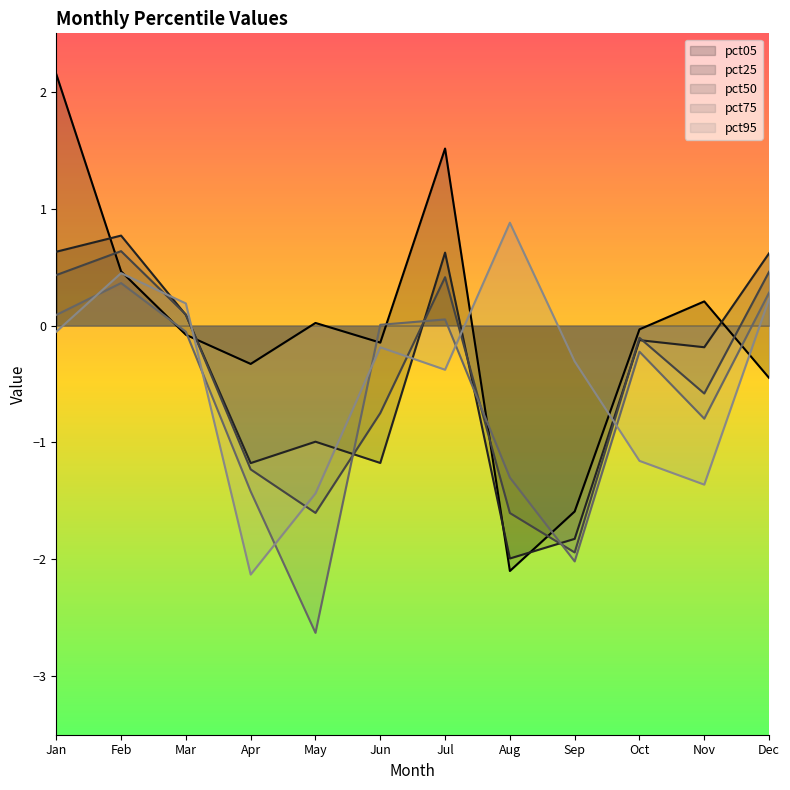

Where is the first local maximum for pct25?

Feb